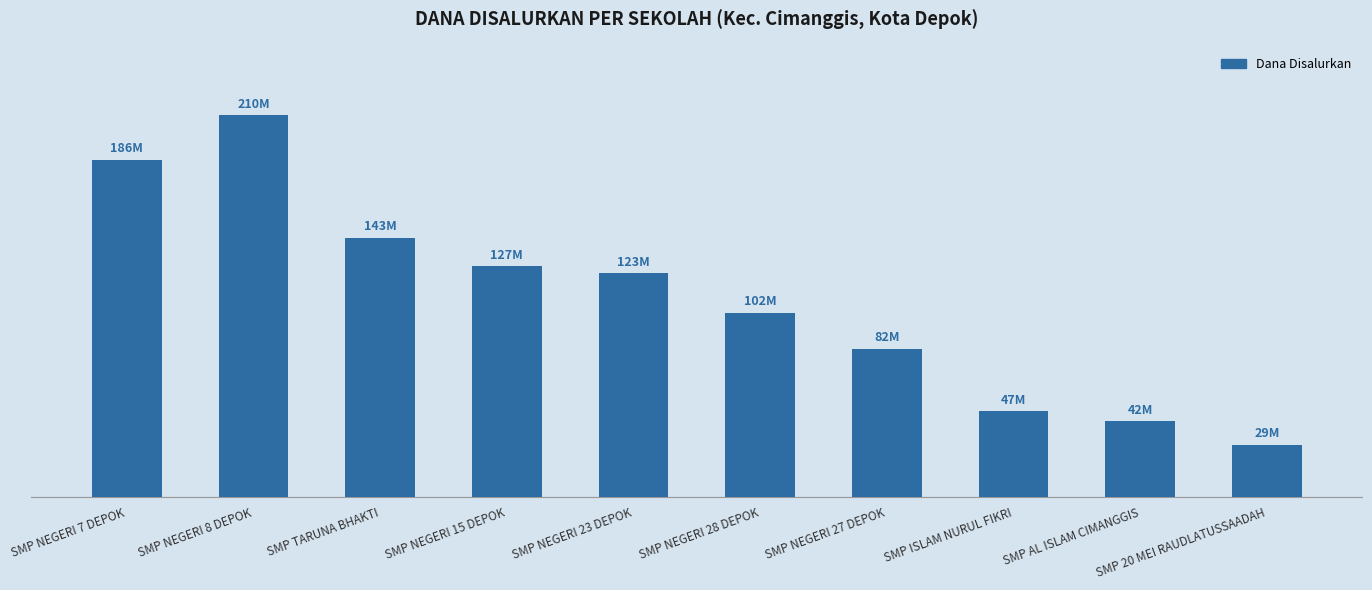

What is the sum of all values?

1090875000